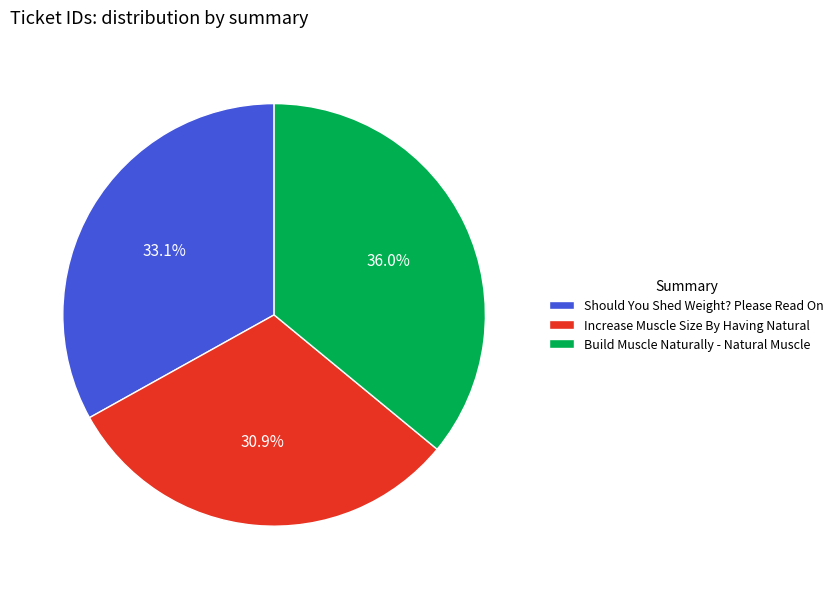

To the nearest percent, what is the average slice percentage?

33%